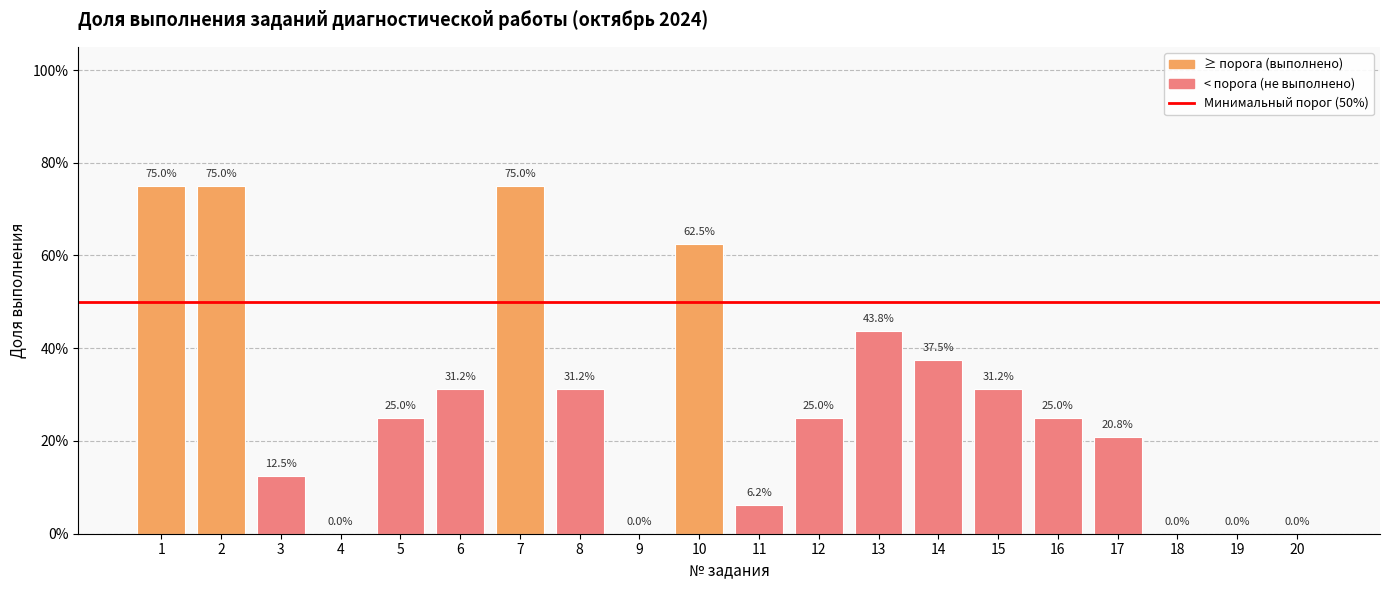

What is the value of the 2nd bar from the left?

0.8